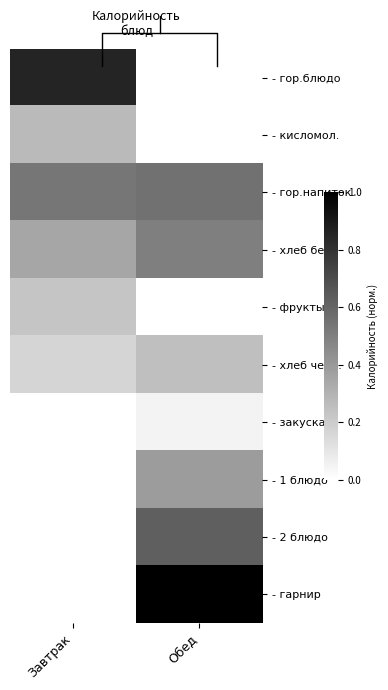

Count the number of categories in the chart.

2